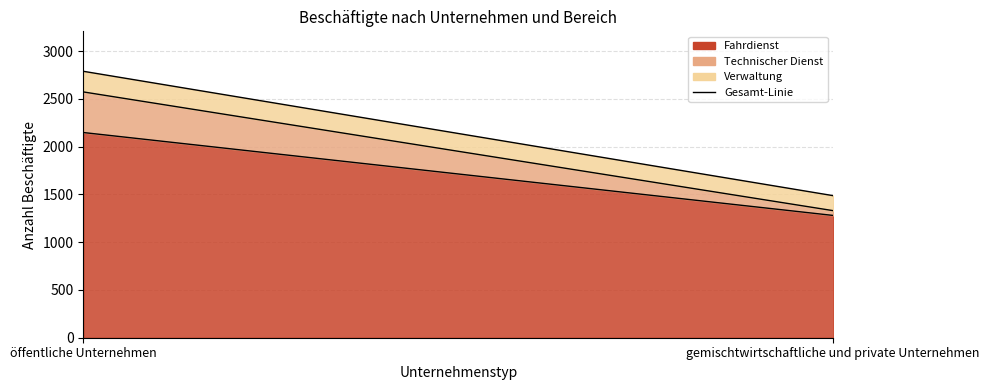

Read the Verwaltung value at öffentliche Unternehmen.

216